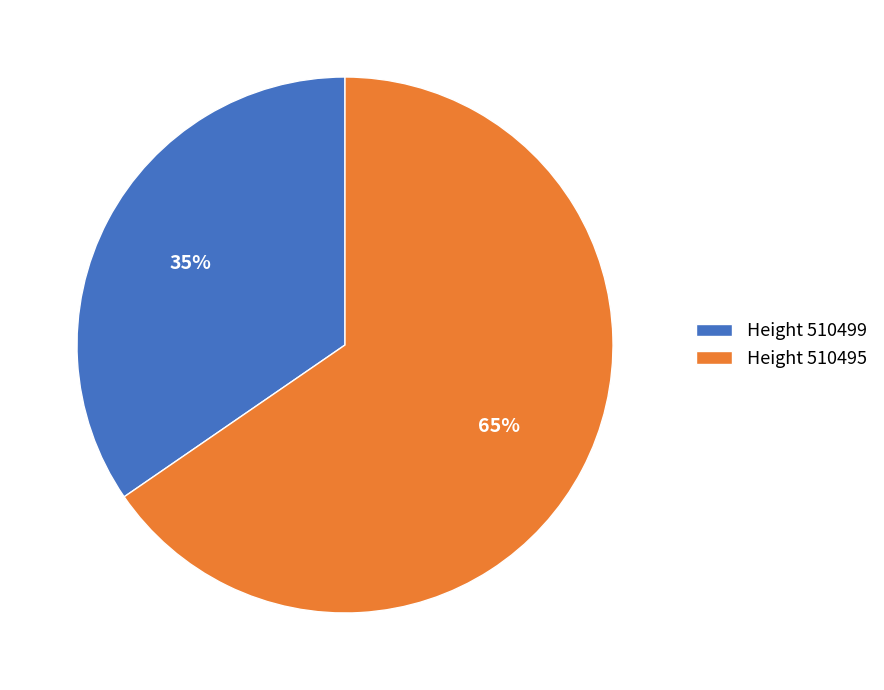

Which slice is the largest?

Height 510495